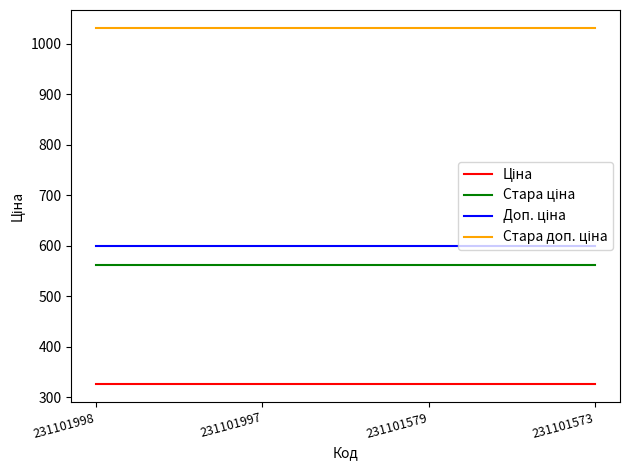

What is the minimum value shown in the chart?

326.4